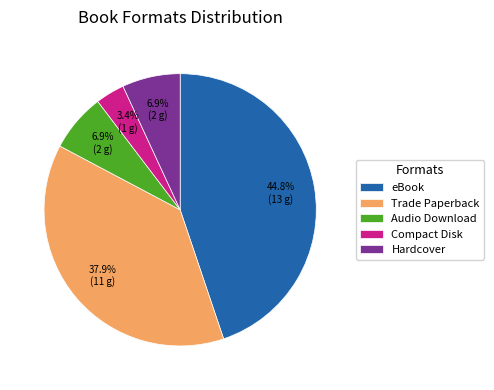

True or false: Trade Paperback accounts for 38% of the total.

True